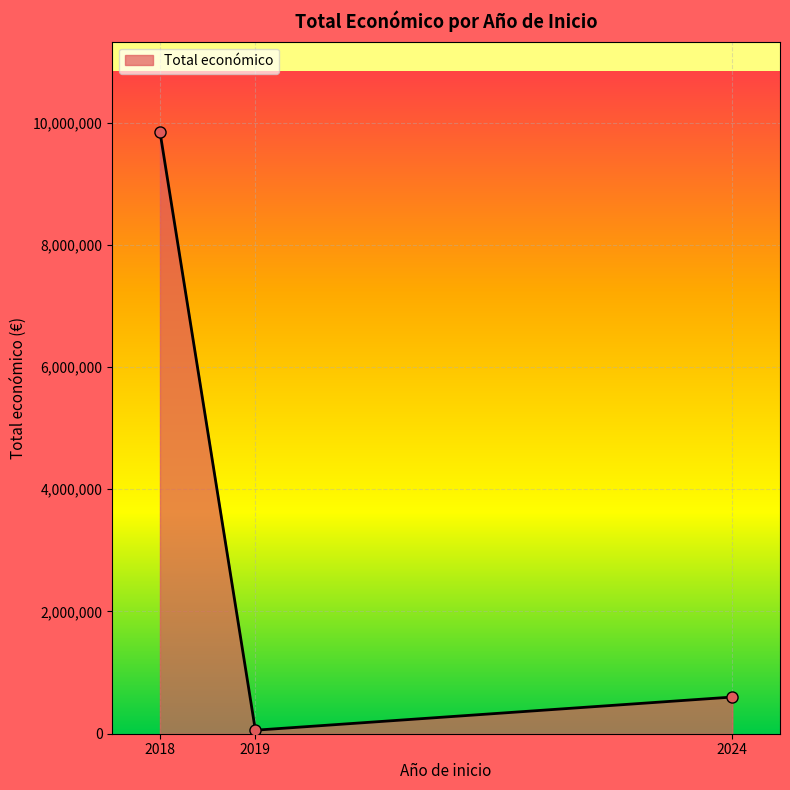

What is the value of the 2nd point from the left?

57500